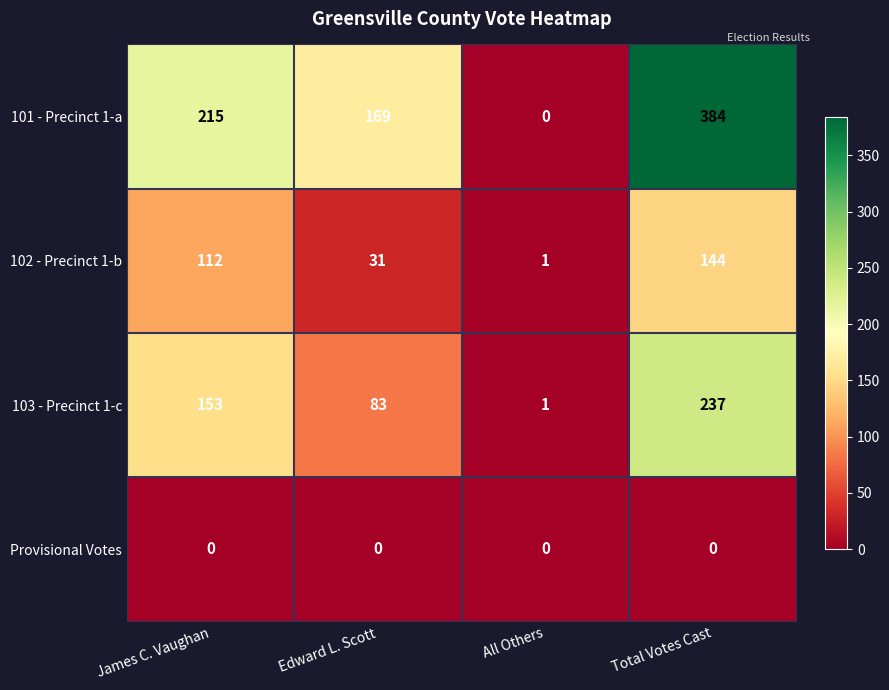

How many categories are shown in the chart?

4